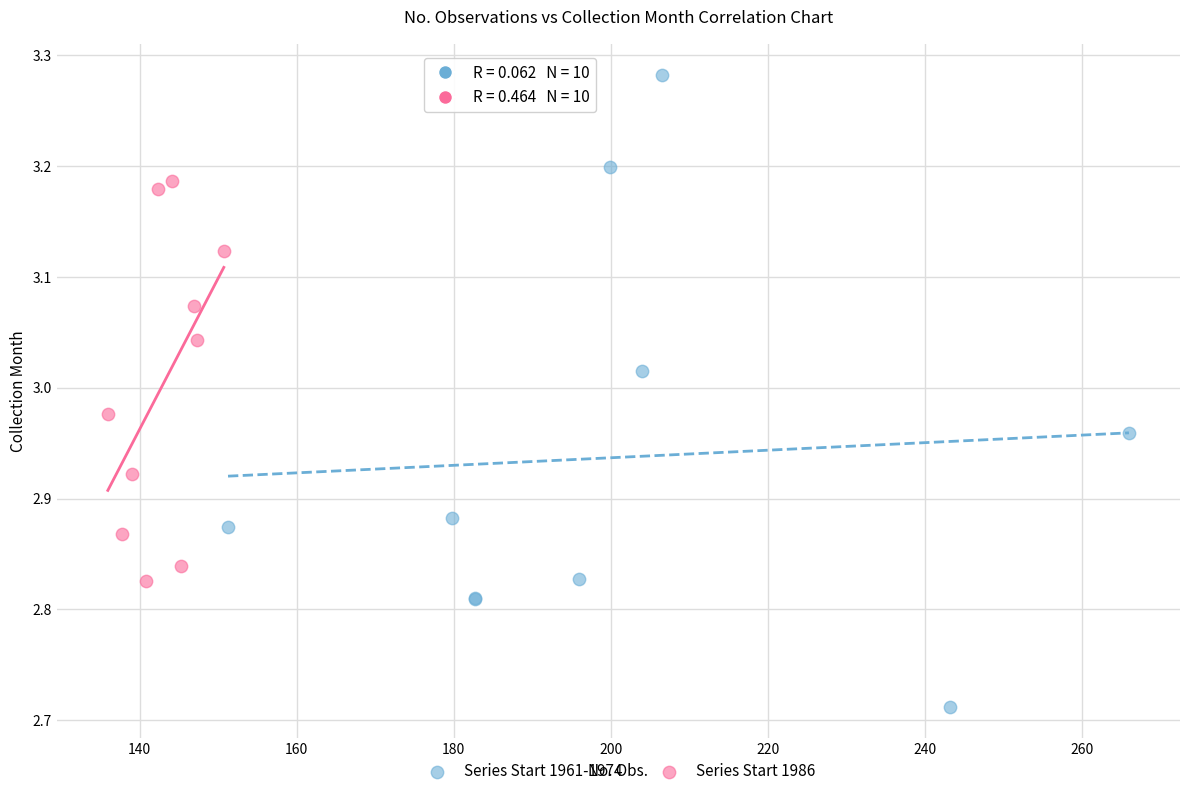

Which series has the widest spread of Y values?

Series Start 1961-1974